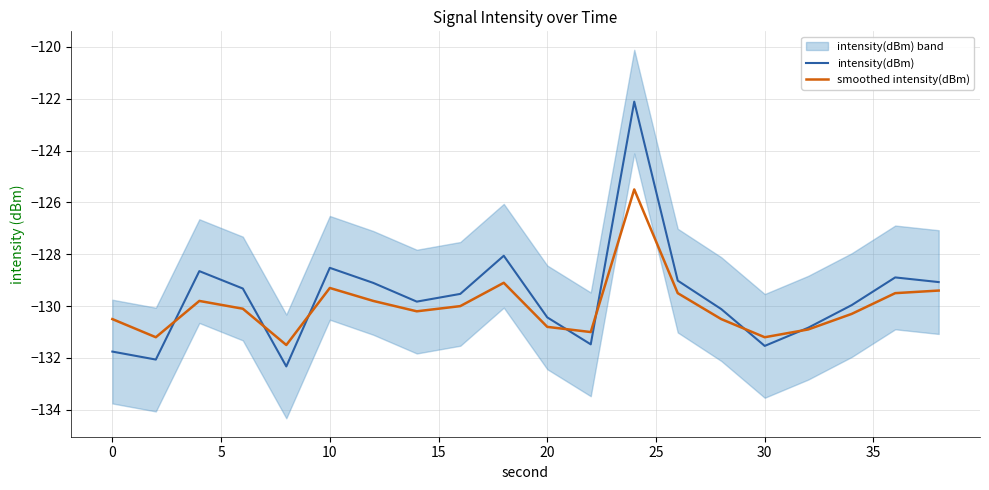

Is it true that smoothed intensity(dBm) equals -130.5 at 0?

True